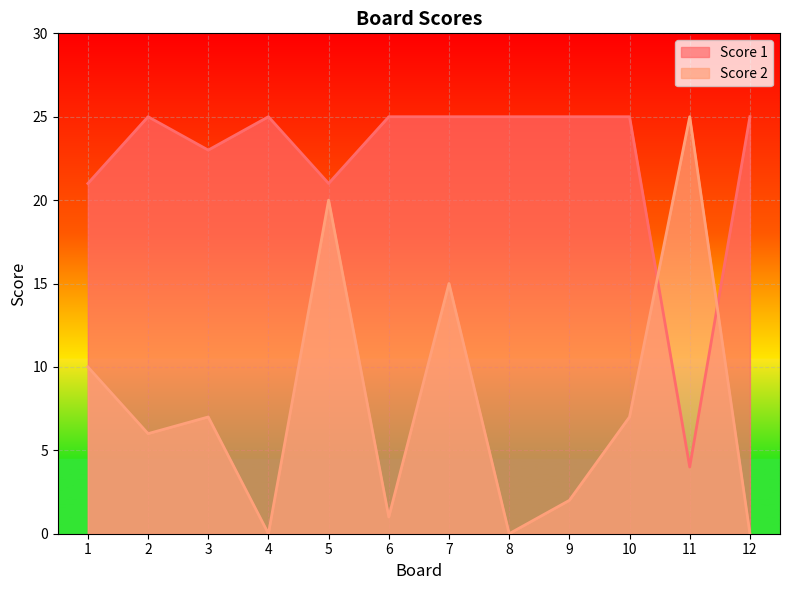

At how many categories does at least one series exceed 13?

12